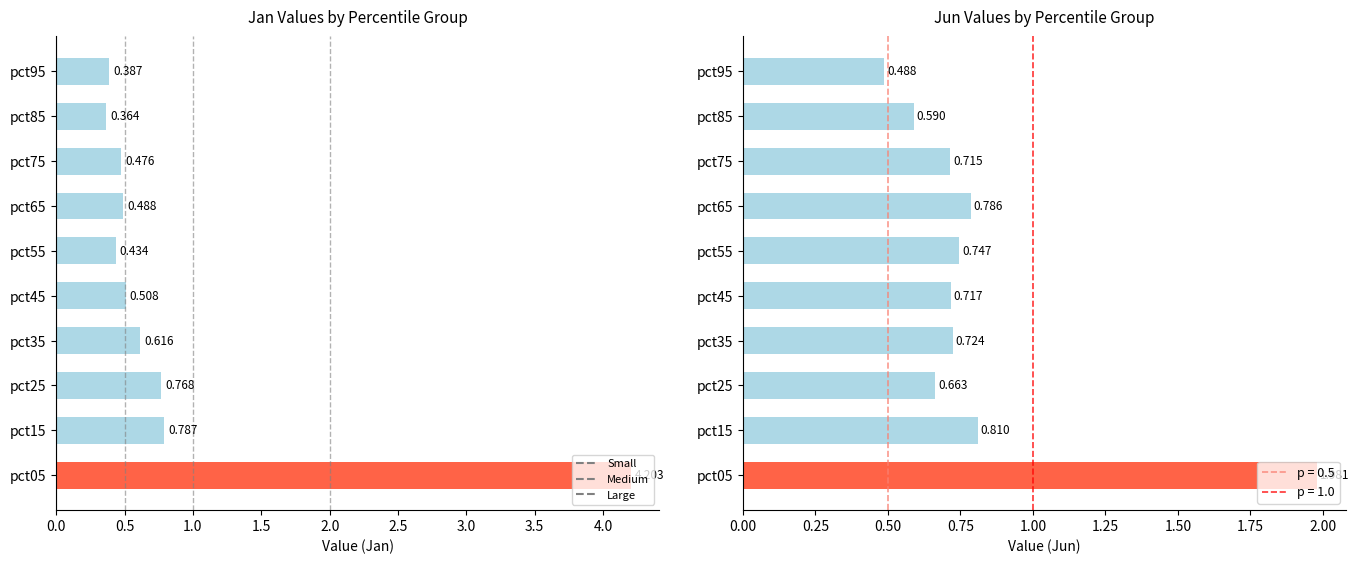

How many bars are there in total?

20